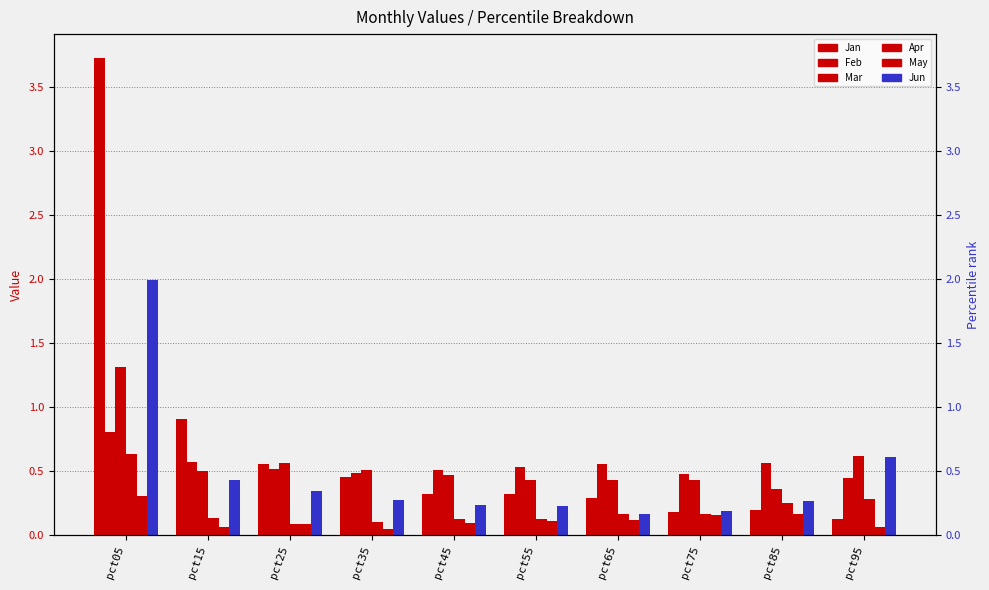

Which series has the widest spread of values?

Jan